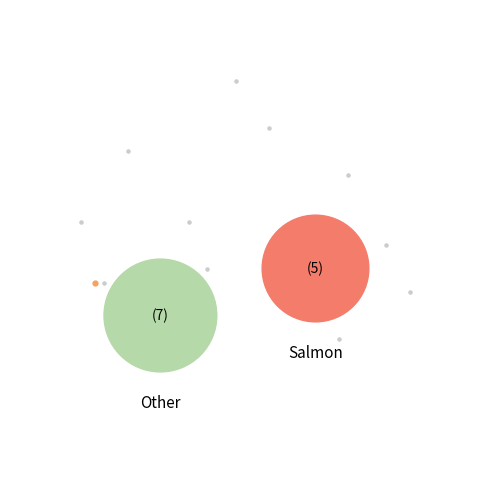

To the nearest percent, what is the average slice percentage?

50%